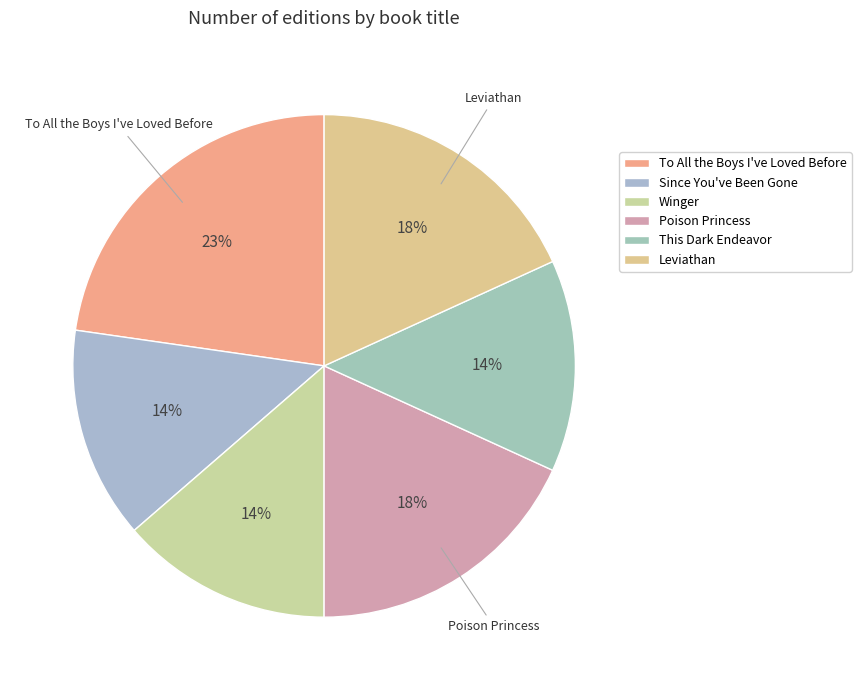

How many segments does this pie chart have?

6